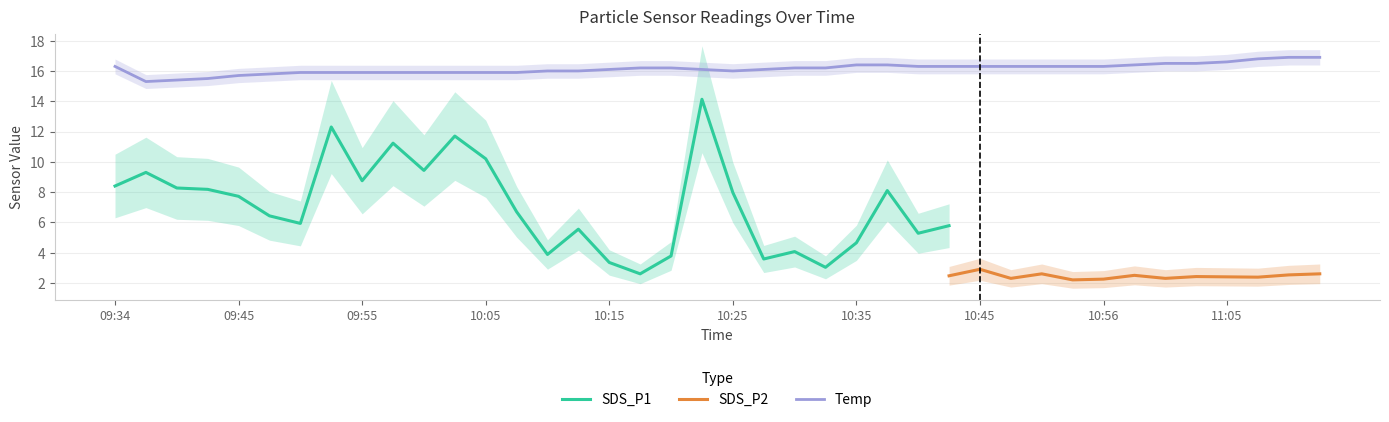

The Temp series shows 28.0 at 09:58. True or false?

False